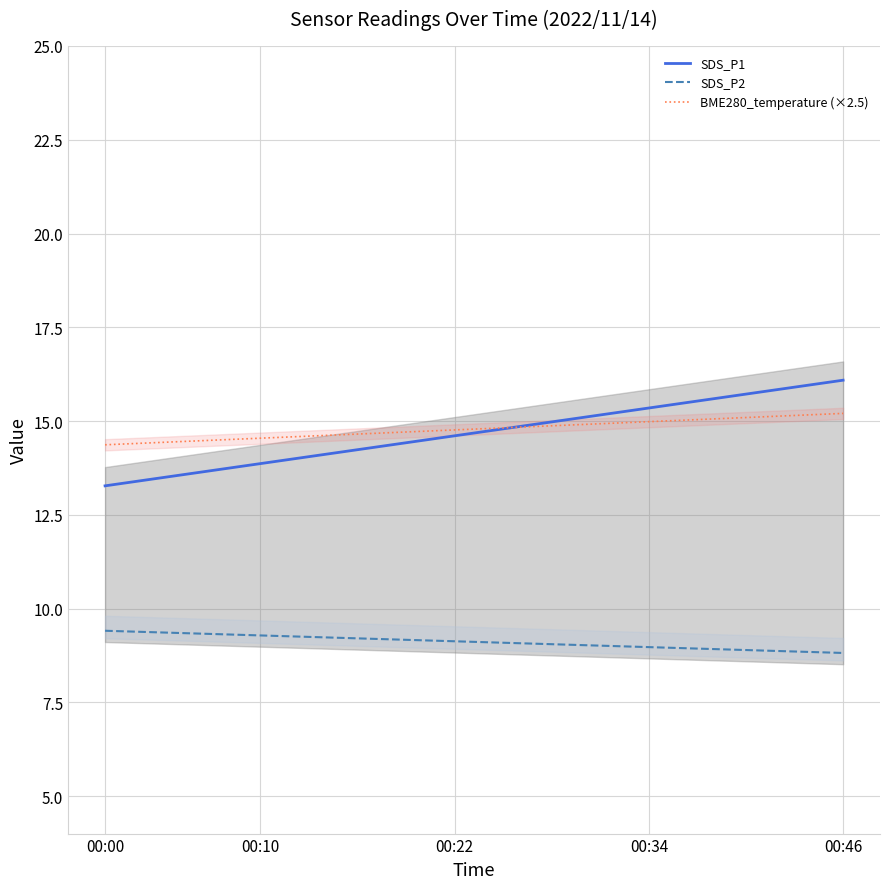

True or false: BME280_temperature (×2.5) and SDS_P2 cross at least once.

False